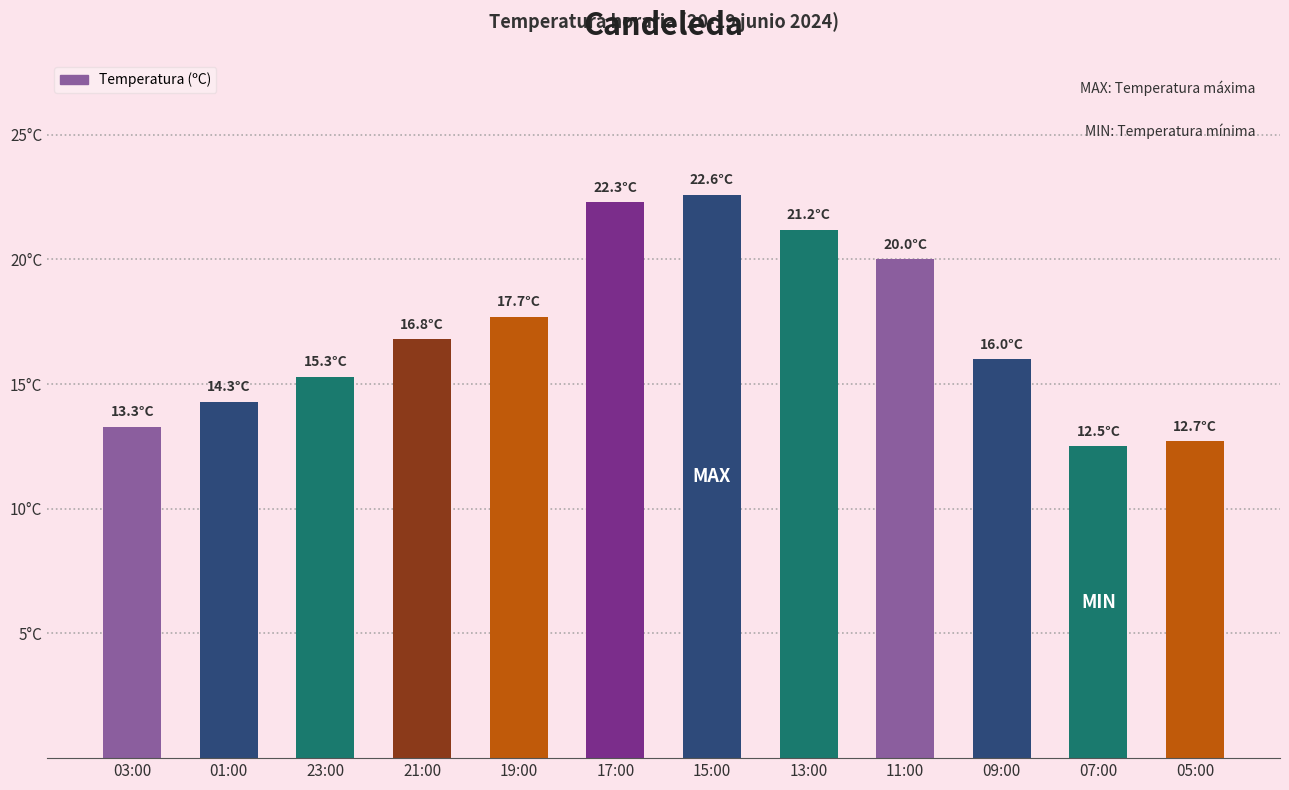

Where does the data first go above 16?

21:00